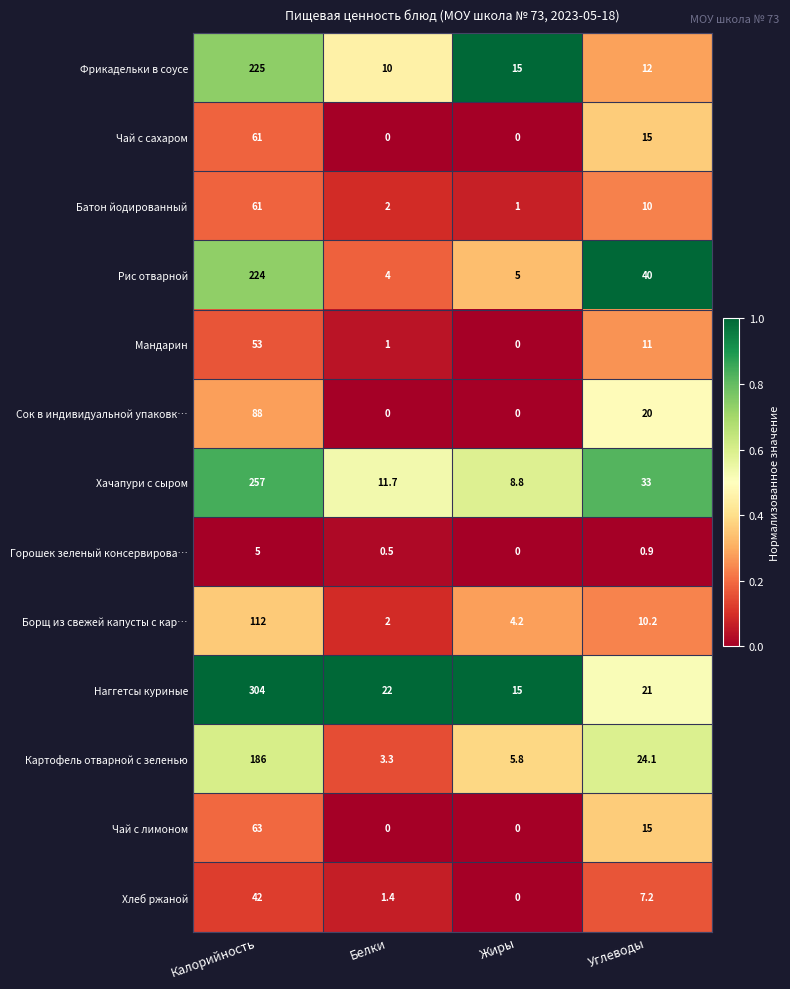

The value of Борщ из свежей капусты с кар… at Углеводы is 13.3. True or false?

False